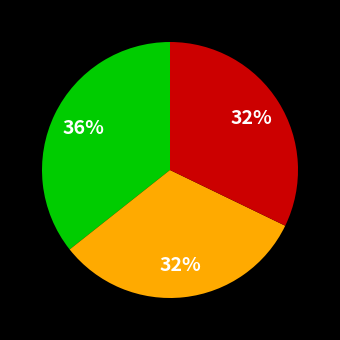

To the nearest percent, what is the average slice percentage?

33%